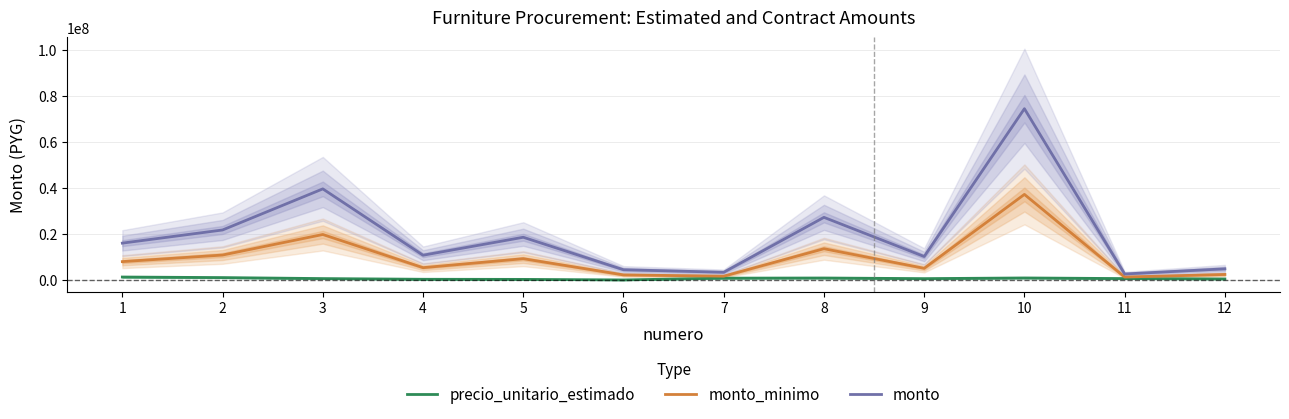

Between 12 and 10, which is larger?

10